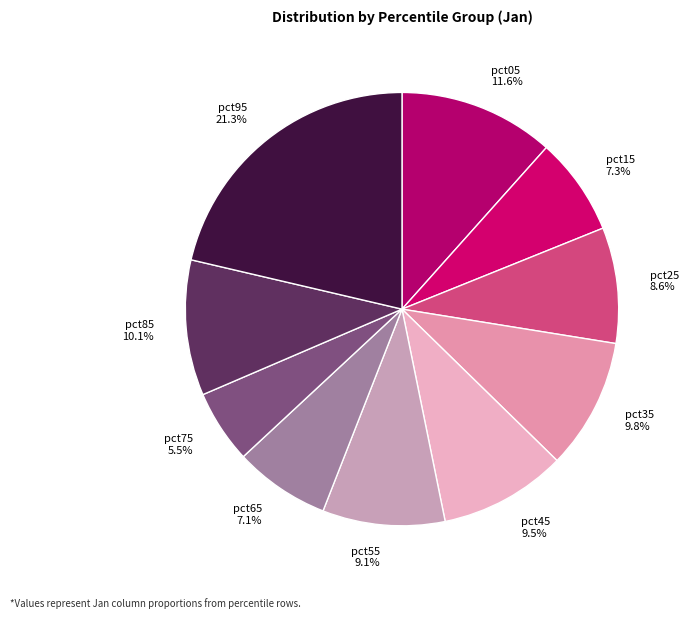

What is the total percentage of pct15 and pct25?

15.9%